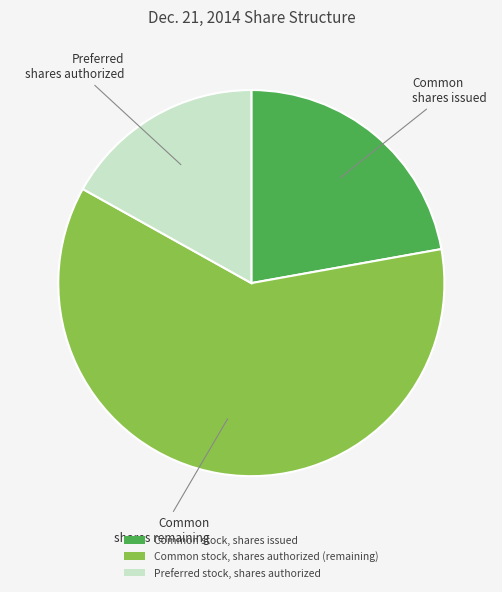

Which slice is the largest?

Common stock, shares authorized